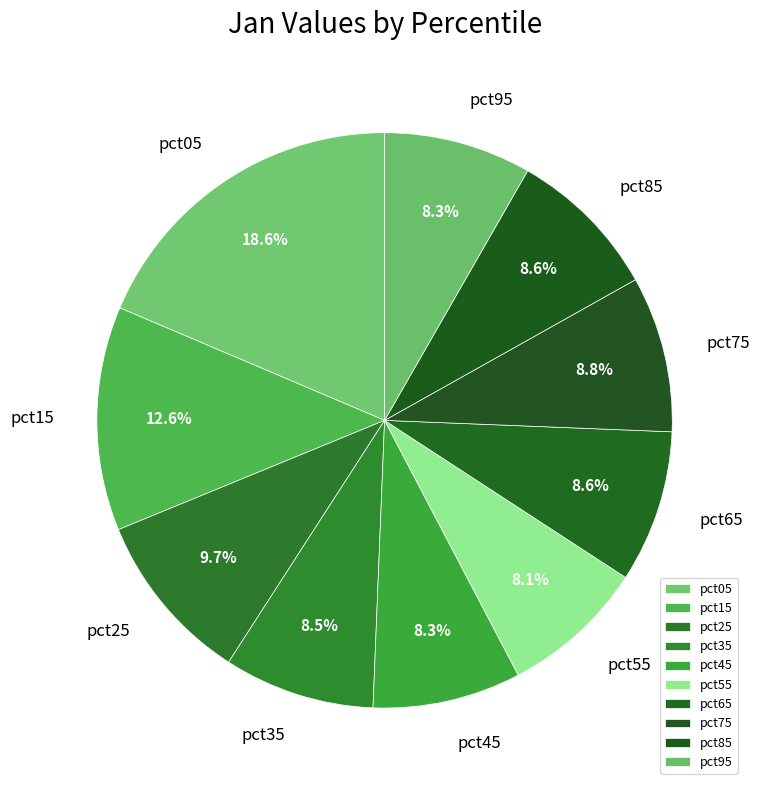

What percentage is the pct45 slice, to the nearest percent?

8%